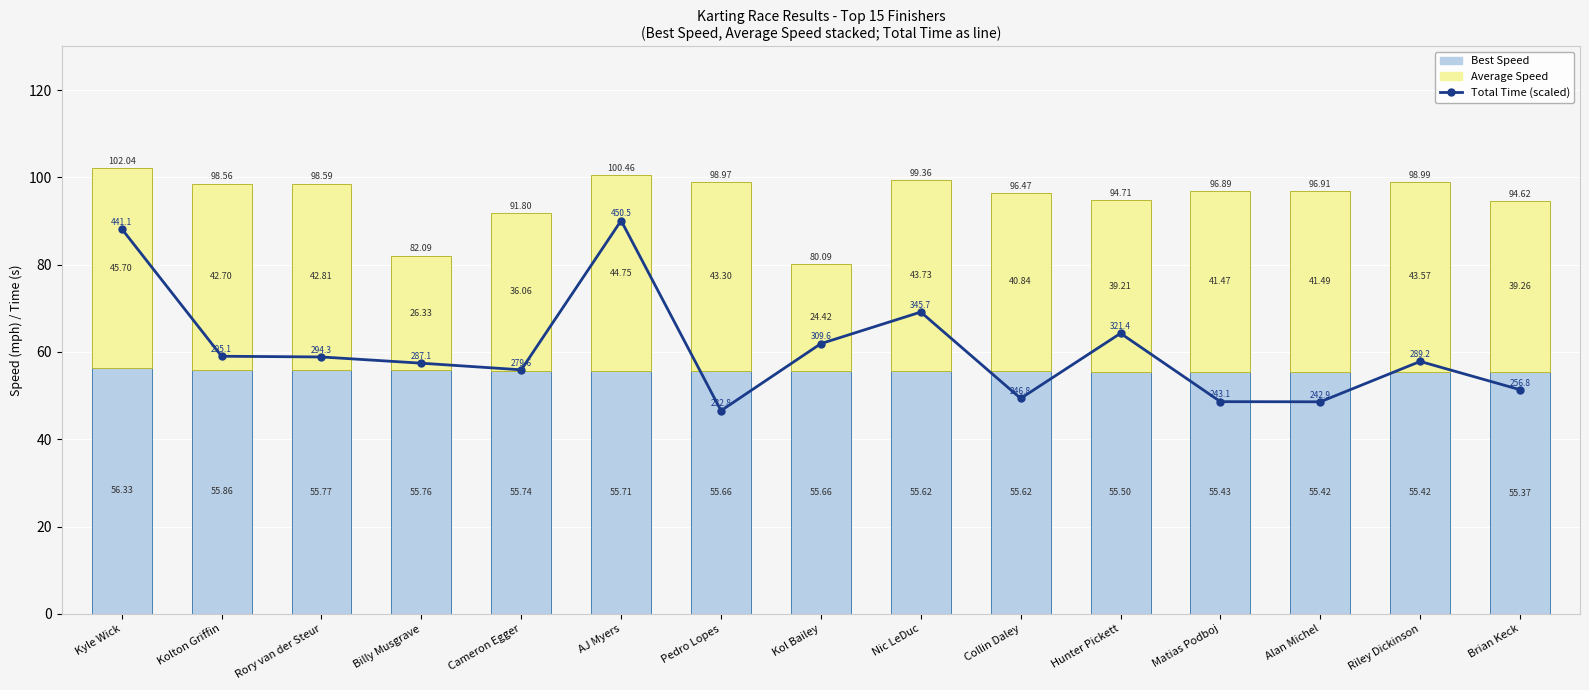

What is the label of the 7th bar from the right?

Nic LeDuc